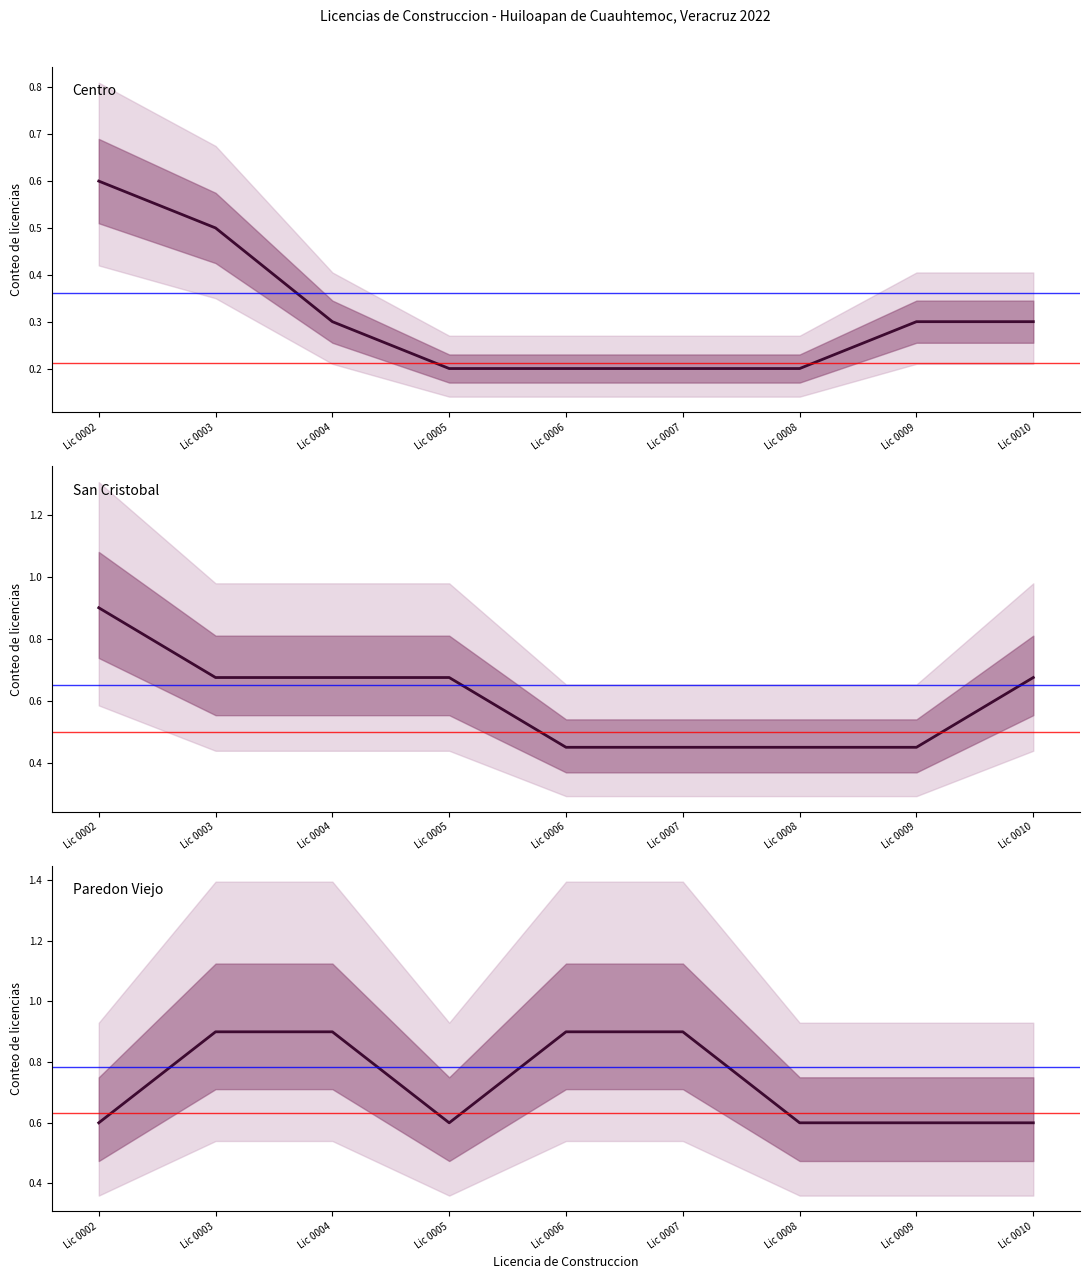

Does the chart have visible grid lines?

No